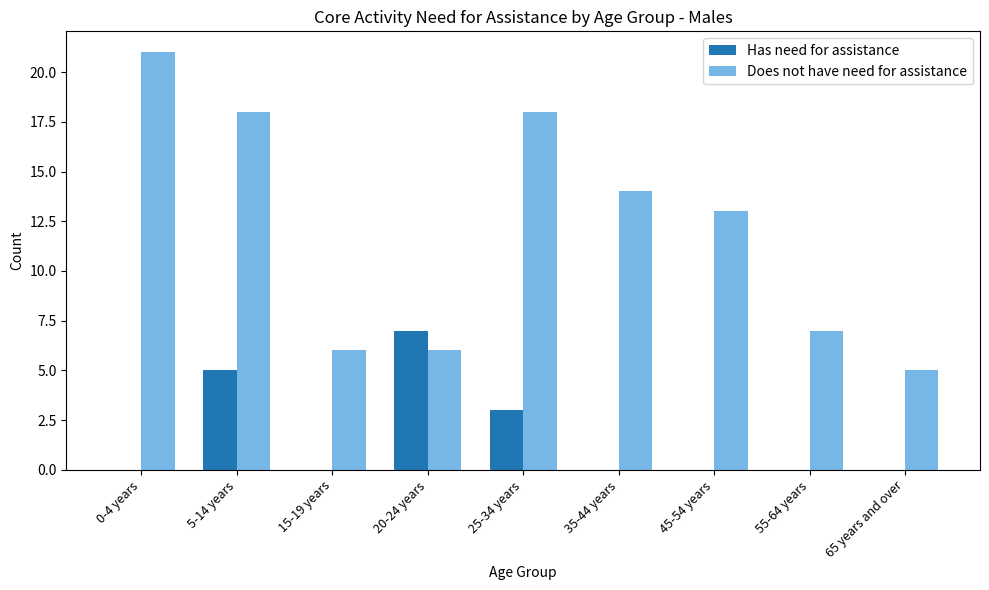

Are the bars grouped side by side (vs. stacked)?

Yes